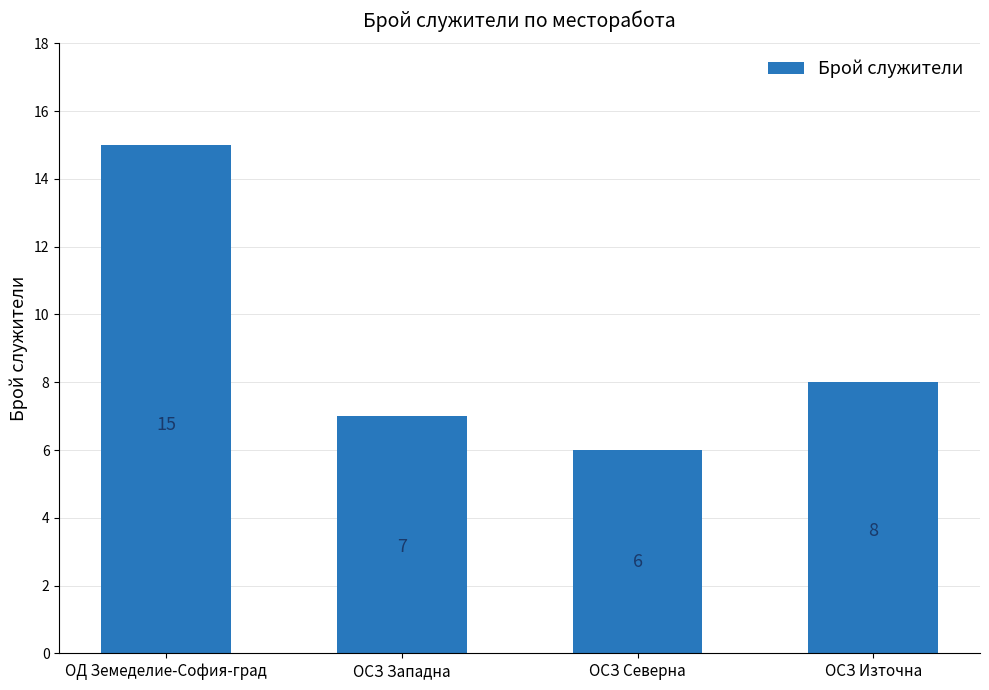

How many data points are less than 8?

2